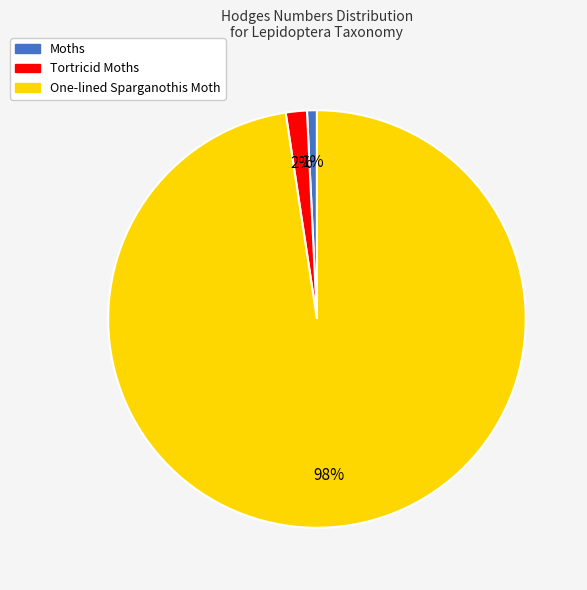

Is the sum of One-lined Sparganothis Moth and Tortricid Moths greater than half?

Yes